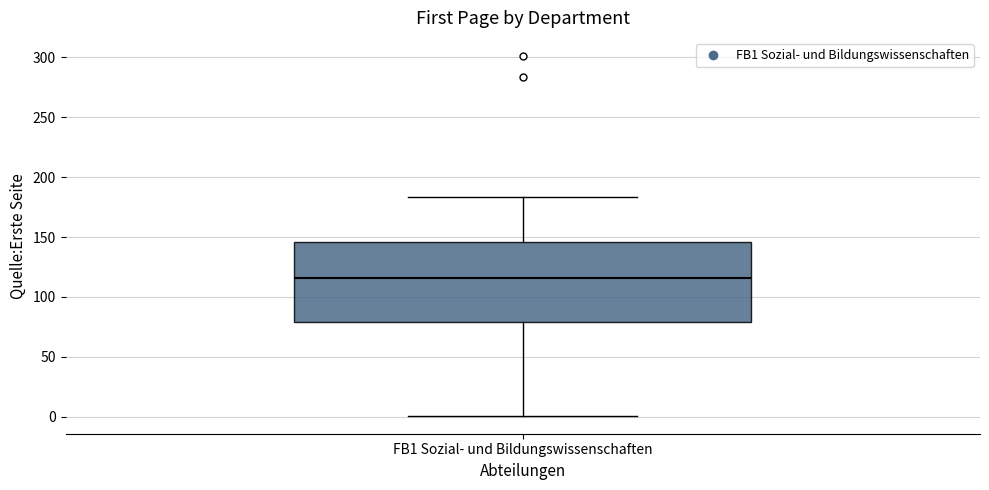

Transcribe this box plot: give where the median line is, the range the box spans, and where the two whiskers end, as read against the y-axis. The values are not printed on the chart, so give them approximately, as read against the axis.

median 115, box 80 to 145, whiskers 0 to 185